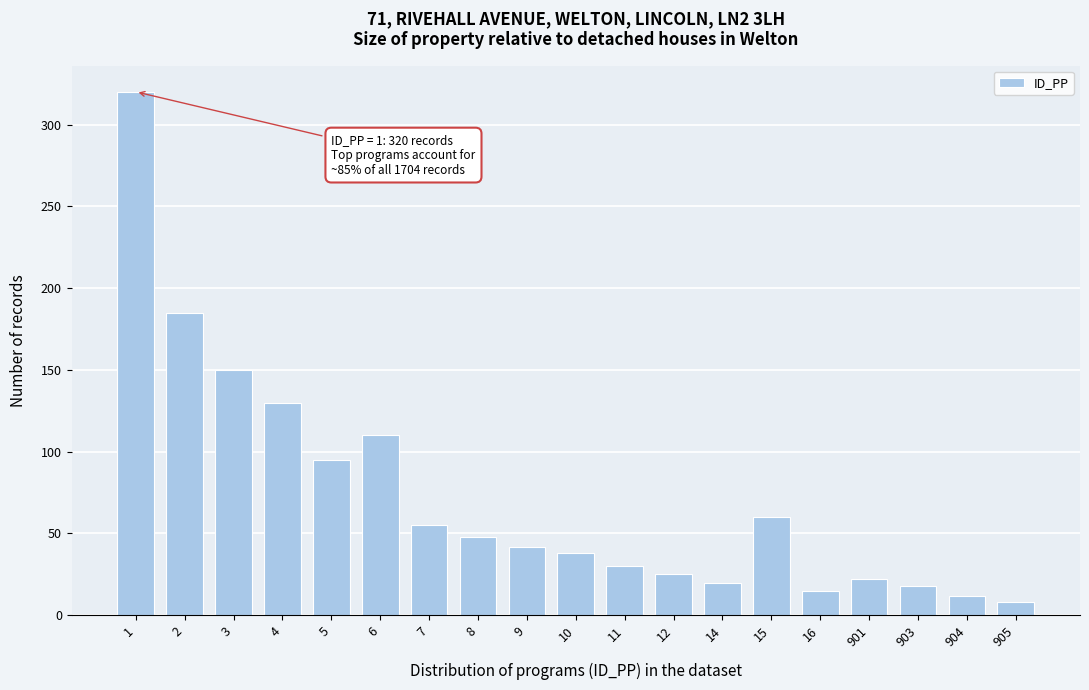

Reading right to left, extract all data points from this chart.

8	12	18	22	15	60	20	25	30	38	42	48	55	110	95	130	150	185	320